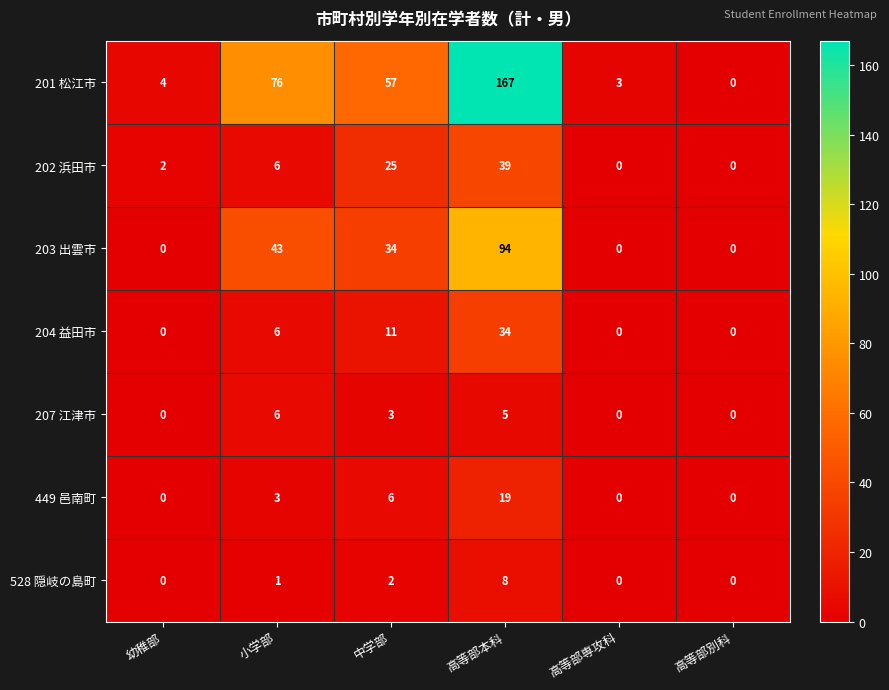

How many values in the 202 浜田市 series are below 6?

3